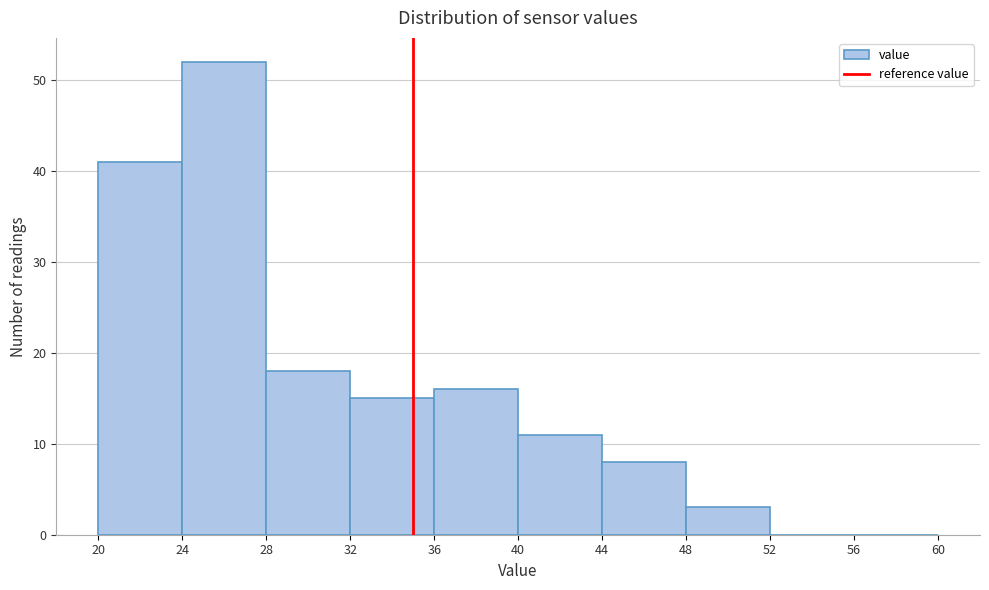

Which range on the x-axis has the tallest bar?

24 to 28